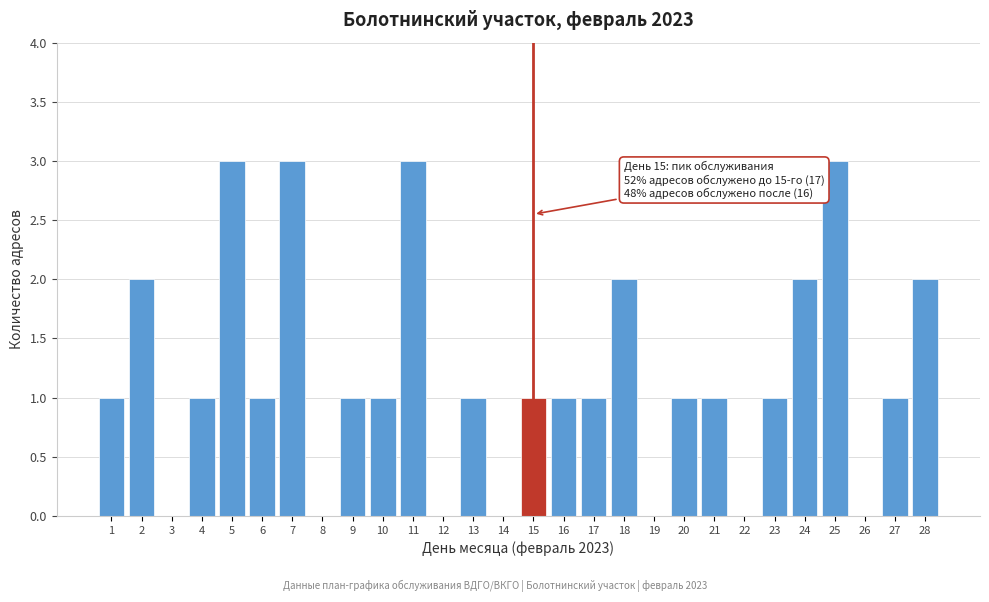

Reading left to right, extract all data points from this chart.

1=1	2=2	3=0	4=1	5=3	6=1	7=3	8=0	9=1	10=1	11=3	12=0	13=1	14=0	15=1	16=1	17=1	18=2	19=0	20=1	21=1	22=0	23=1	24=2	25=3	26=0	27=1	28=2